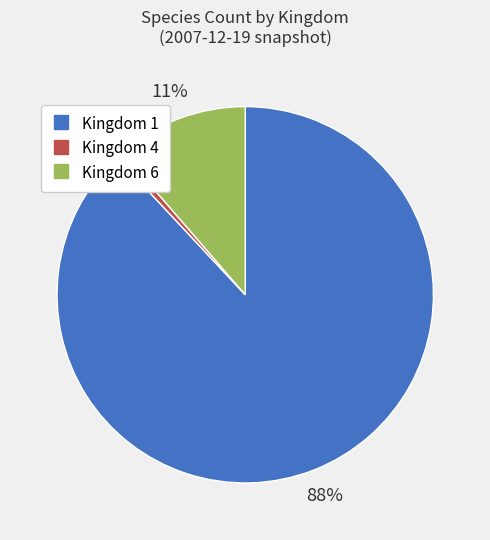

Does any single category account for the majority?

Yes